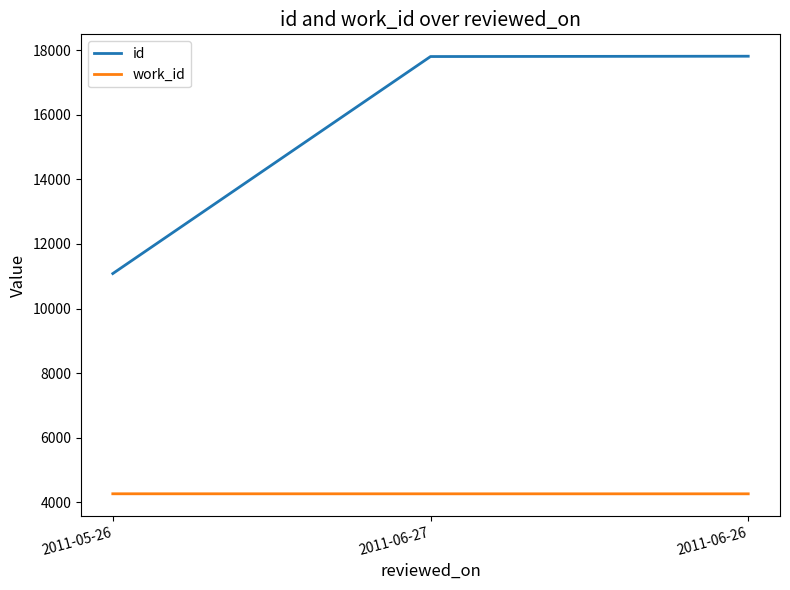

Rank the series at 2011-06-27 from highest to lowest value.

id, work_id